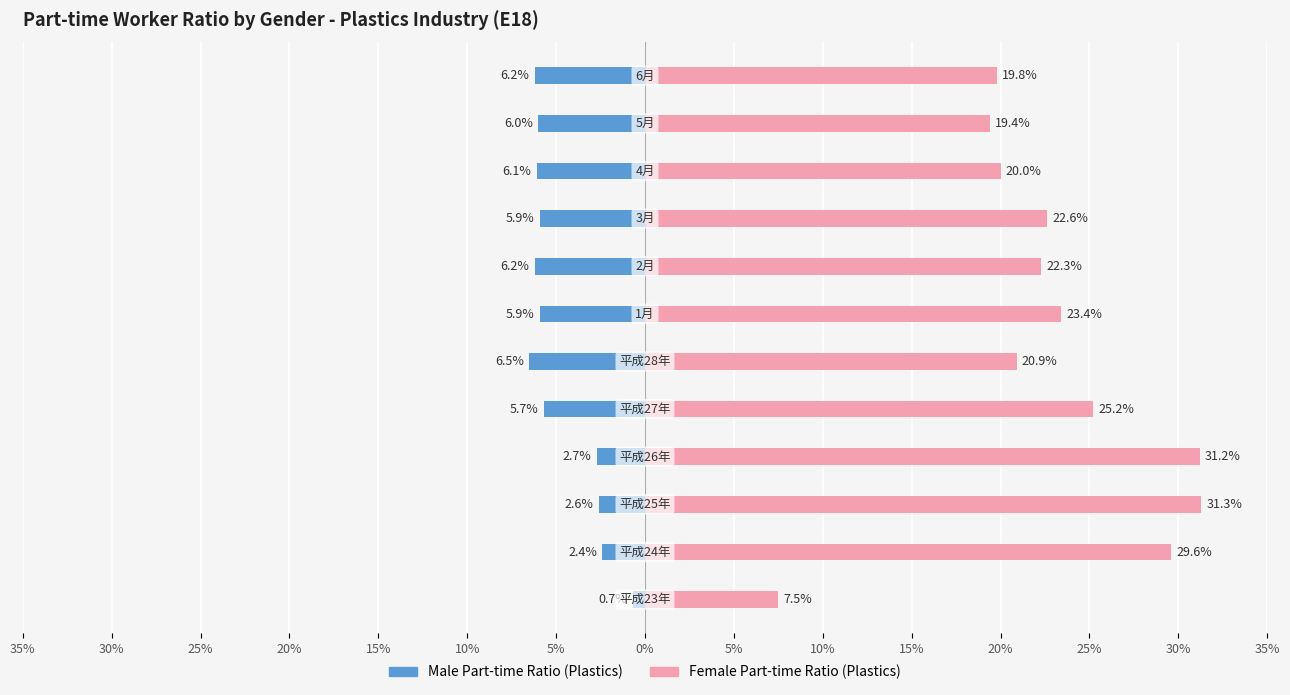

Rank the series at 10% from highest to lowest value.

Female Part-time Ratio (Plastics), Male Part-time Ratio (Plastics)